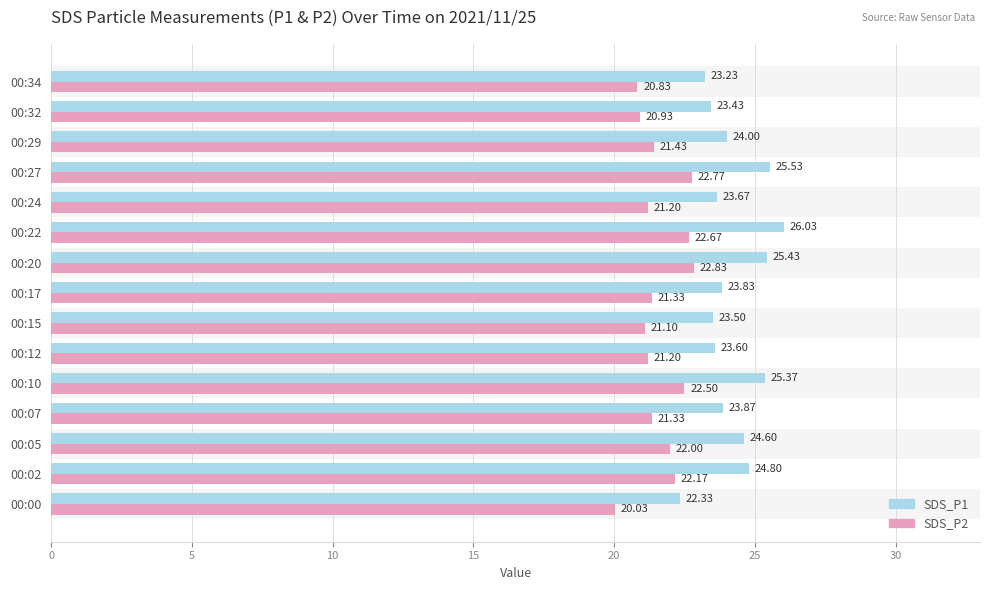

Reading right to left, list all the values displayed in this chart.

SDS_P1: 23.2	23.4	24.0	25.5	23.7	26.0	25.4	23.8	23.5	23.6	25.4	23.9	24.6	24.8	22.3
SDS_P2: 20.8	20.9	21.4	22.8	21.2	22.7	22.8	21.3	21.1	21.2	22.5	21.3	22.0	22.2	20.0